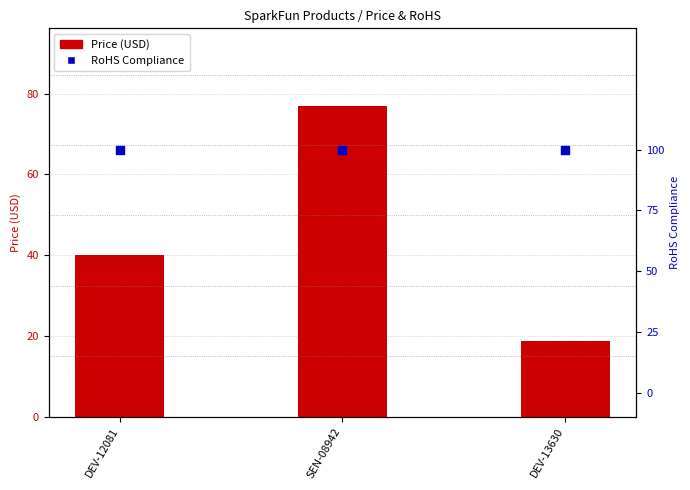

Which series contains the lowest Y value?

RoHS Compliance